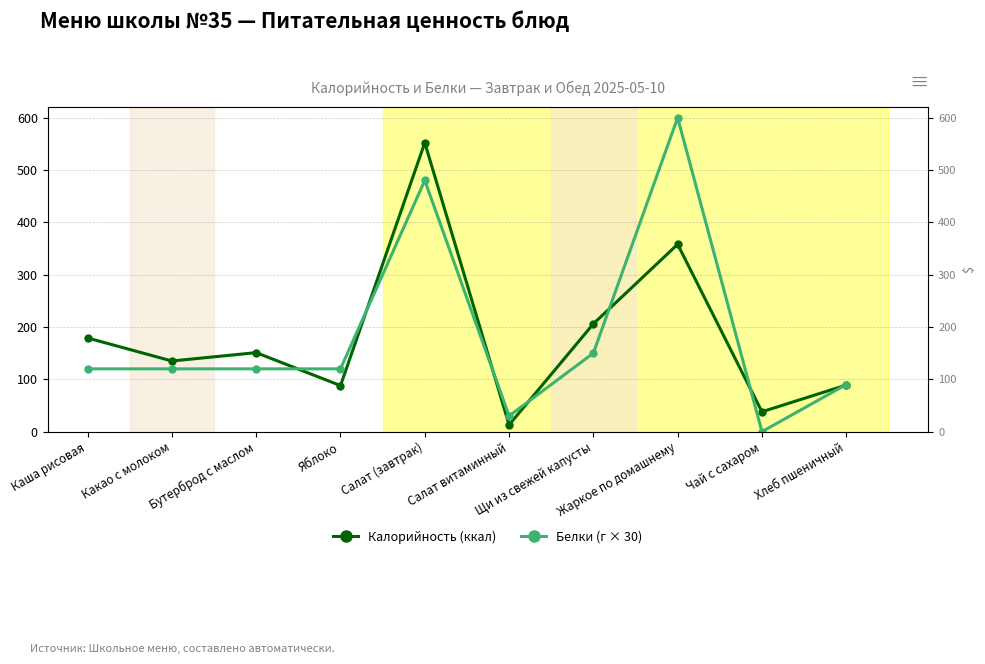

What are all the series names shown in the legend?

Калорийность (ккал), Белки (г × 30)